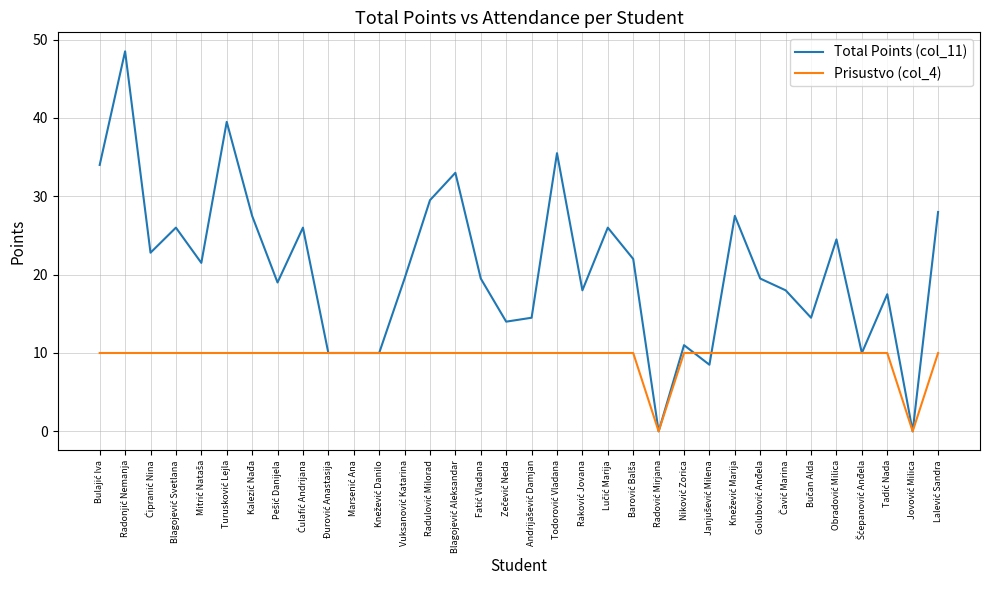

Which series has the largest range (max minus min)?

Total Points (col_11)